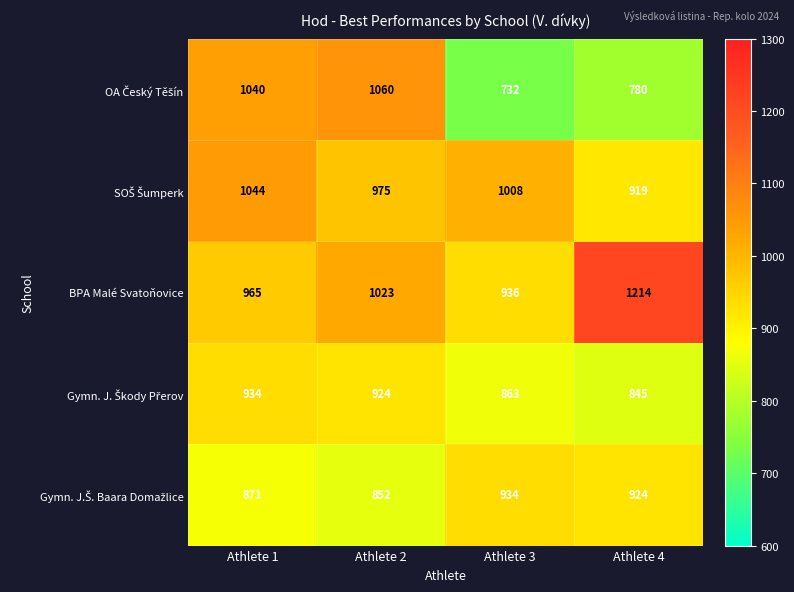

What is the sum of all BPA Malé Svatoňovice values?

4138